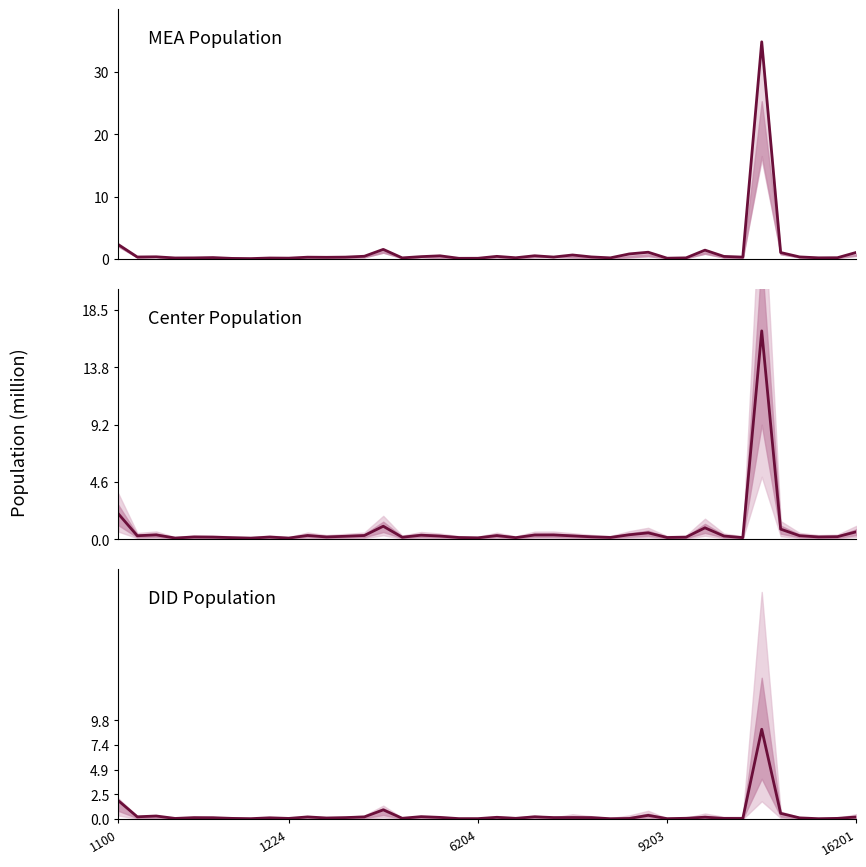

Which series has the widest spread of values?

MEA Population